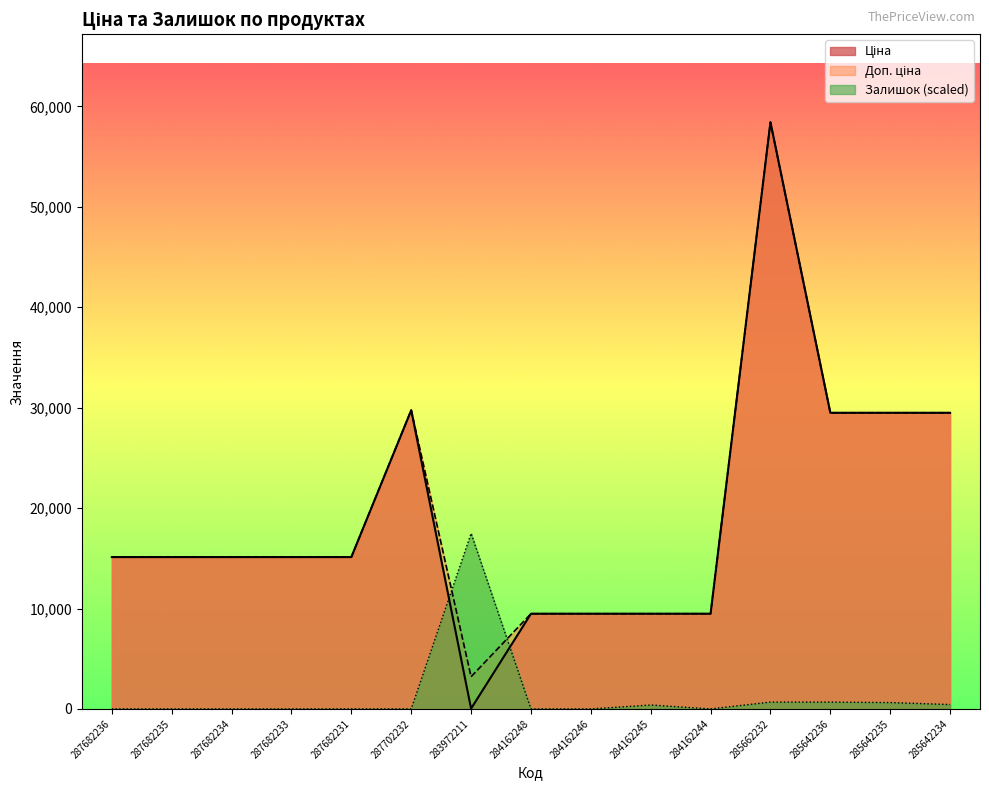

Reading left to right, list all the values displayed in this chart.

Ціна: 15120.0	15120.0	15120.0	15120.0	15120.0	29747.2	32.0	9480.1	9480.1	9480.1	9480.1	58426.5	29491.5	29491.5	29491.5
Доп. ціна: 15120.0	15120.0	15120.0	15120.0	15120.0	29747.2	3205.0	9480.1	9480.1	9480.1	9480.1	58426.5	29491.5	29491.5	29491.5
Залишок: 0.0	0.0	0.0	0.0	0.0	0.0	17479.4	0.0	0.0	388.4	0.0	679.8	679.8	631.2	437.0